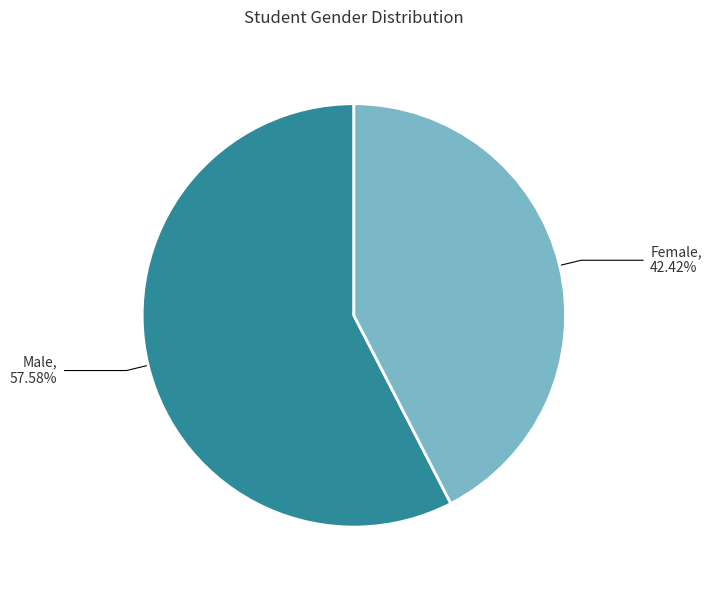

Does any single category account for the majority?

Yes